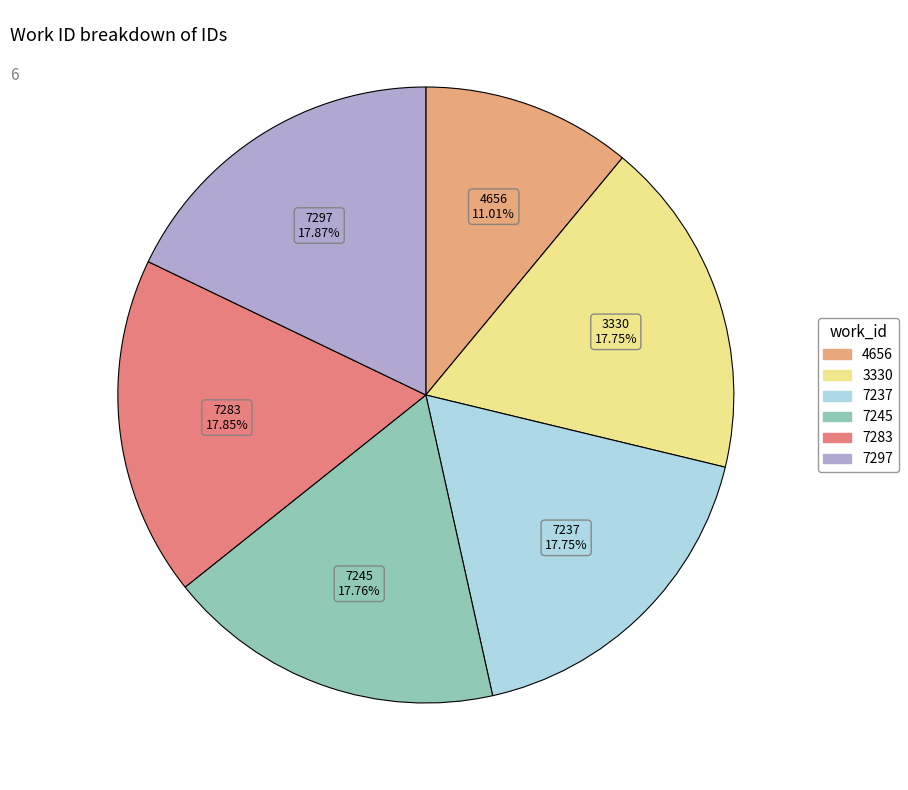

What percentage do 3330 and 7237 together represent?

35.5%